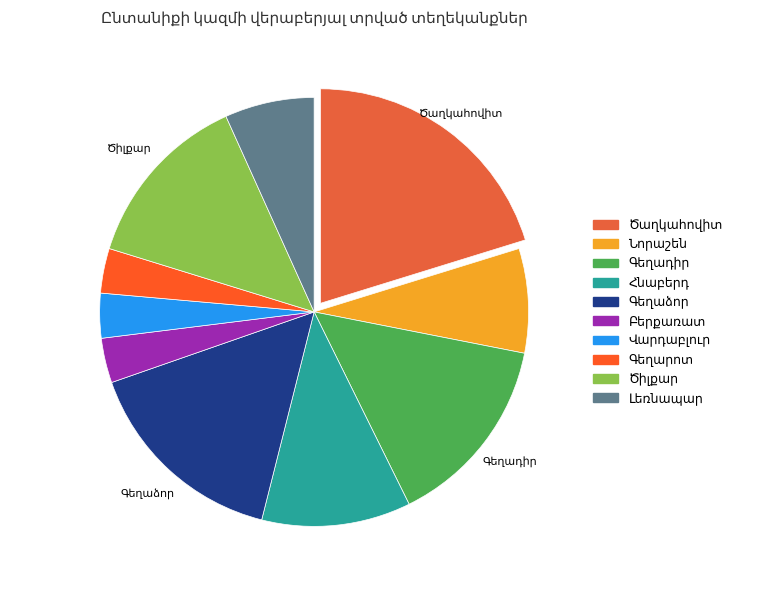

Approximately how many times larger is the value at Բերքառատ compared to Լեռնապար?

0.5